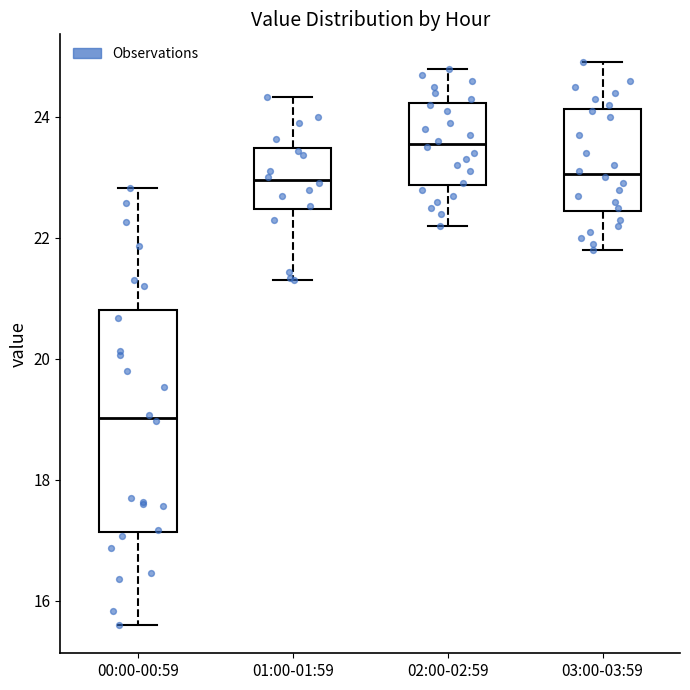

Where is the lower edge of the box for 00:00-00:59 on the y-axis? The values are not printed on the chart, so give them approximately, as read against the axis.

17.2